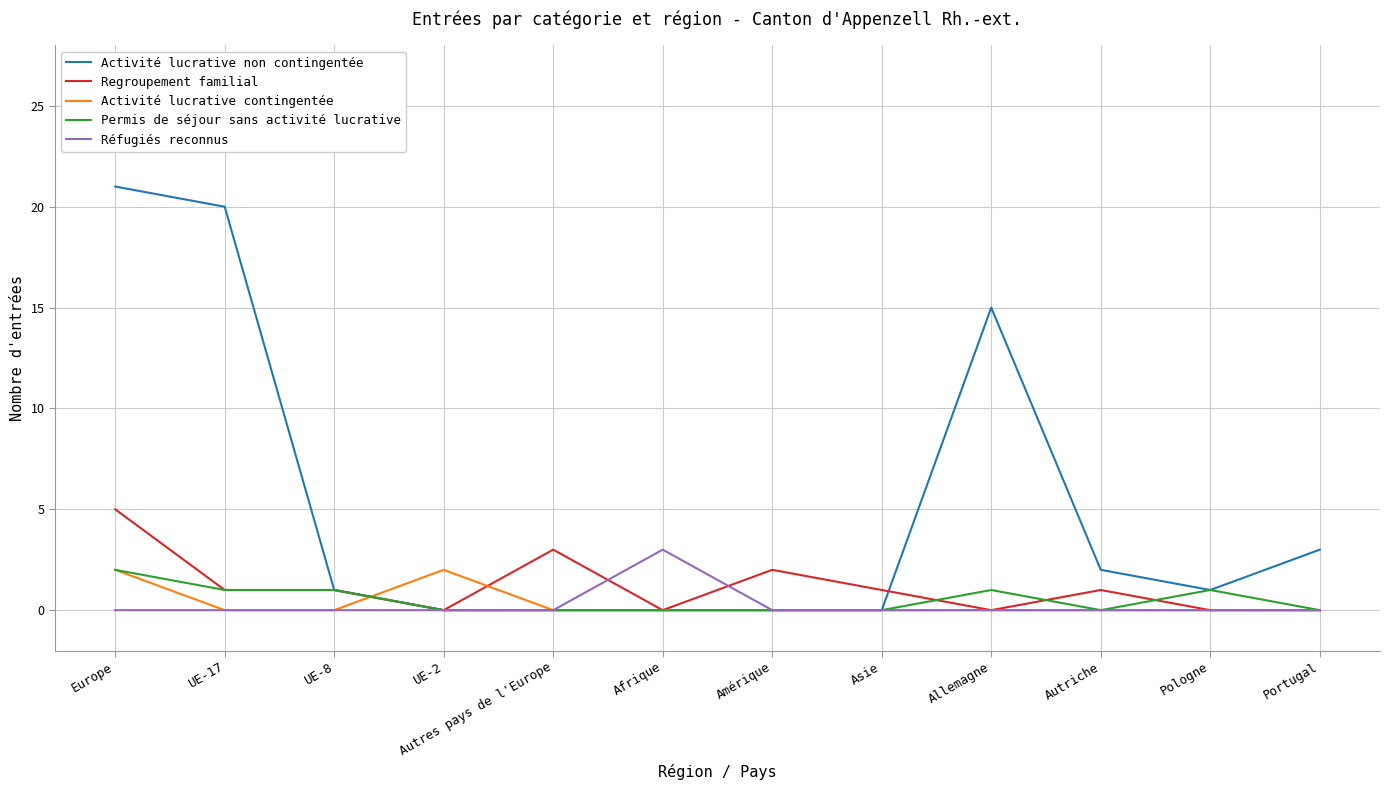

Which series changed the most between UE-17 and Autriche?

Activité lucrative non contingentée